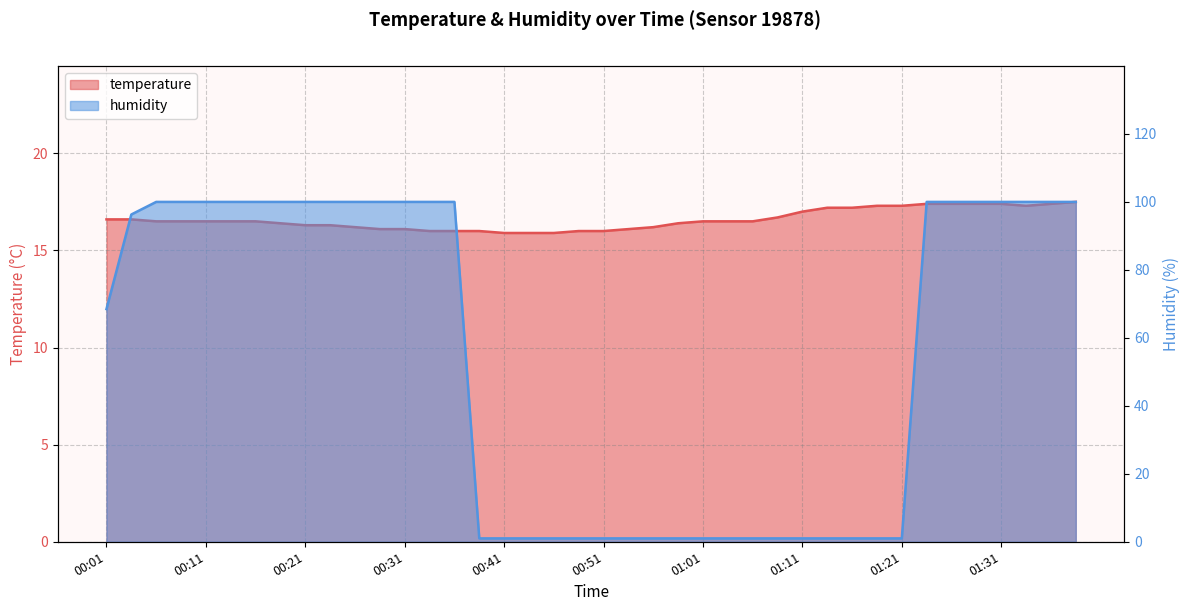

Does the chart display data point markers on the line(s)?

No